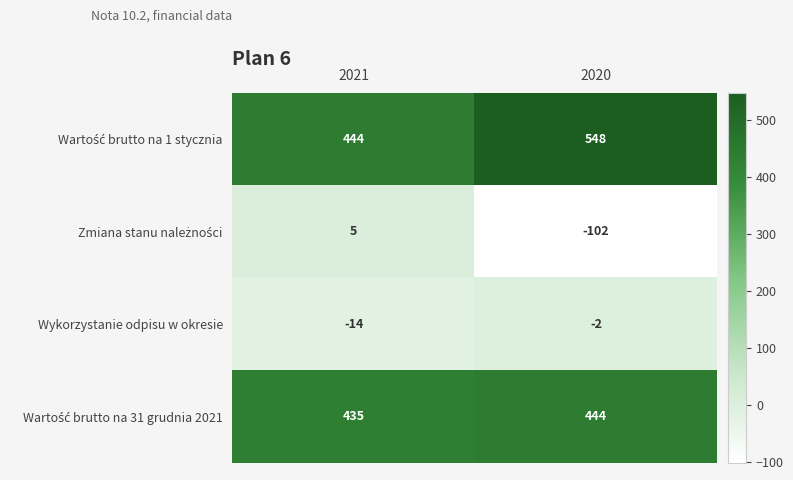

What is the difference between the highest and lowest values at 2021?

458